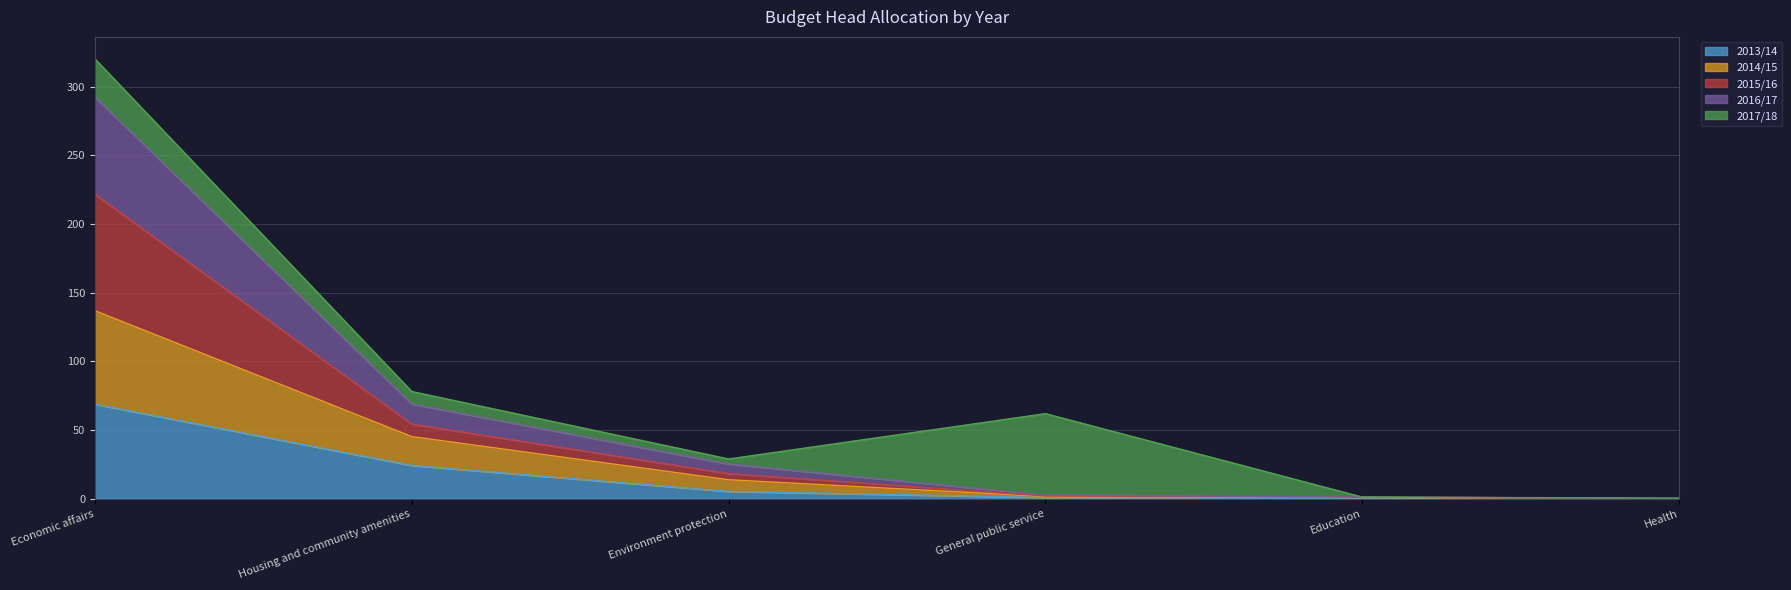

Is it true that 2013/14 equals 45.0 at Health?

False